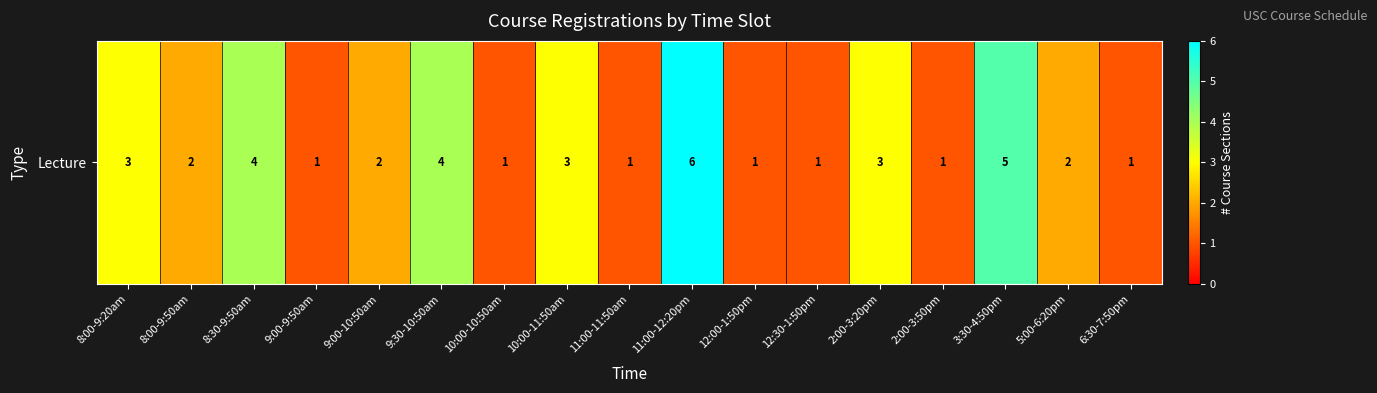

How many values are between 1 and 3?

13